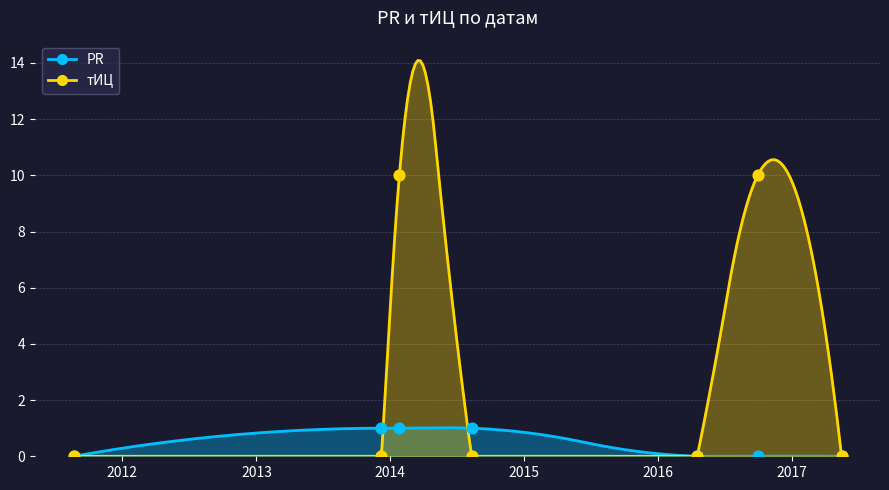

Which series contains the lowest Y value?

PR